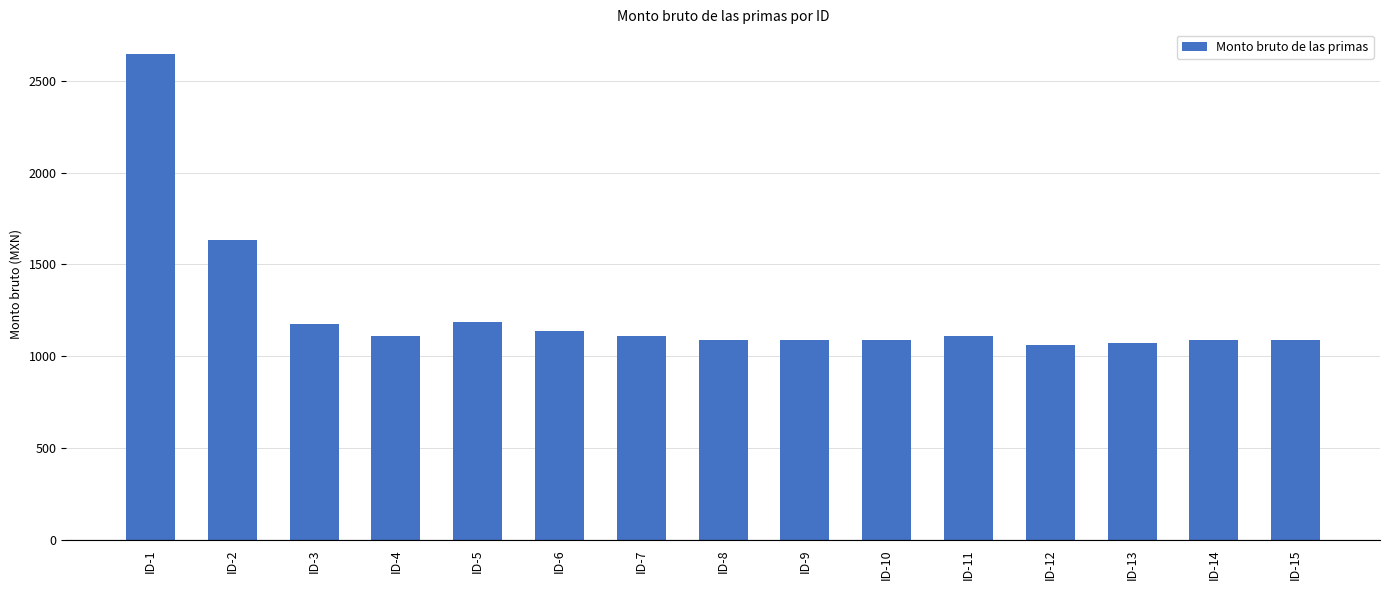

Is it true that the value at ID-9 is 1086.3?

True